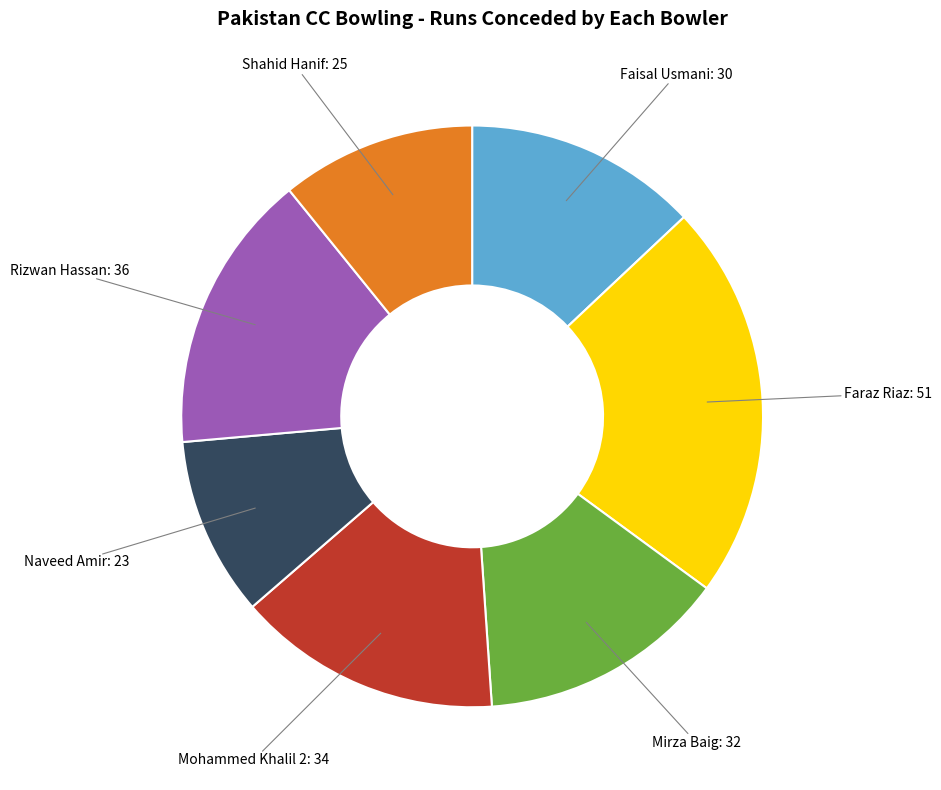

Is there any slice that represents more than half of the pie?

No